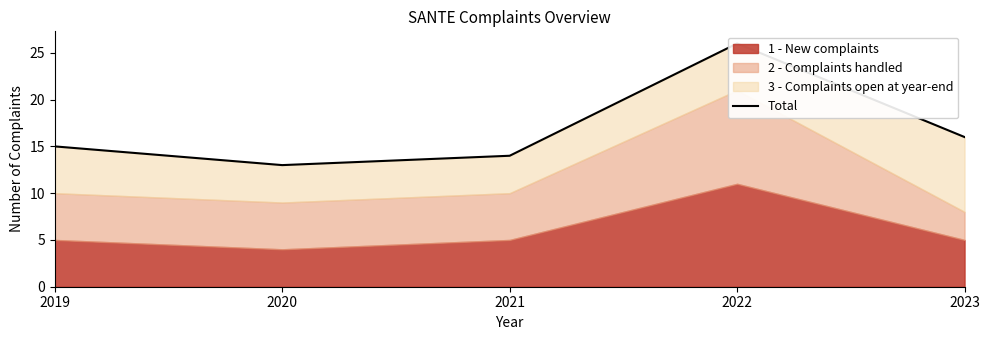

How many values exceed 15?

2